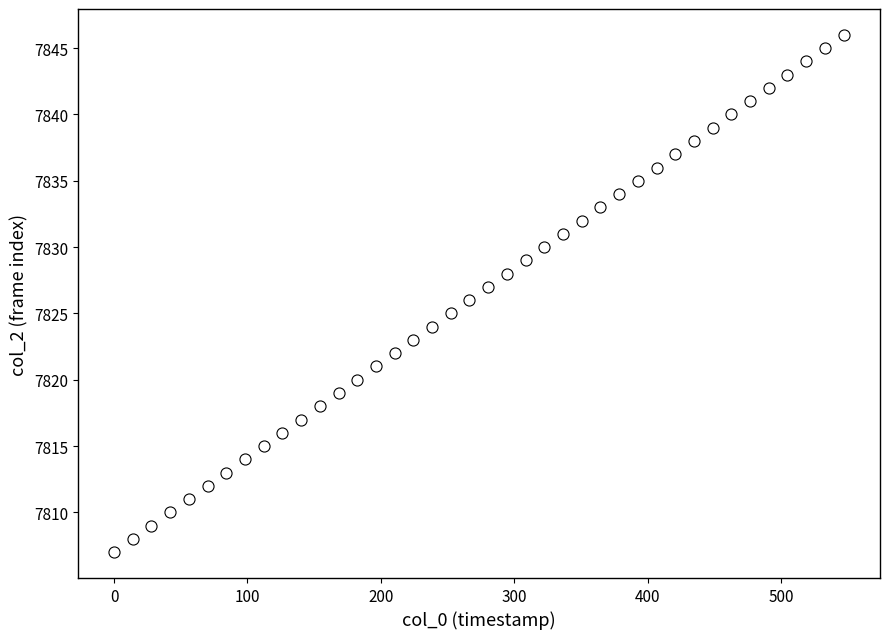

What is the range of Y values (max minus min)?

39